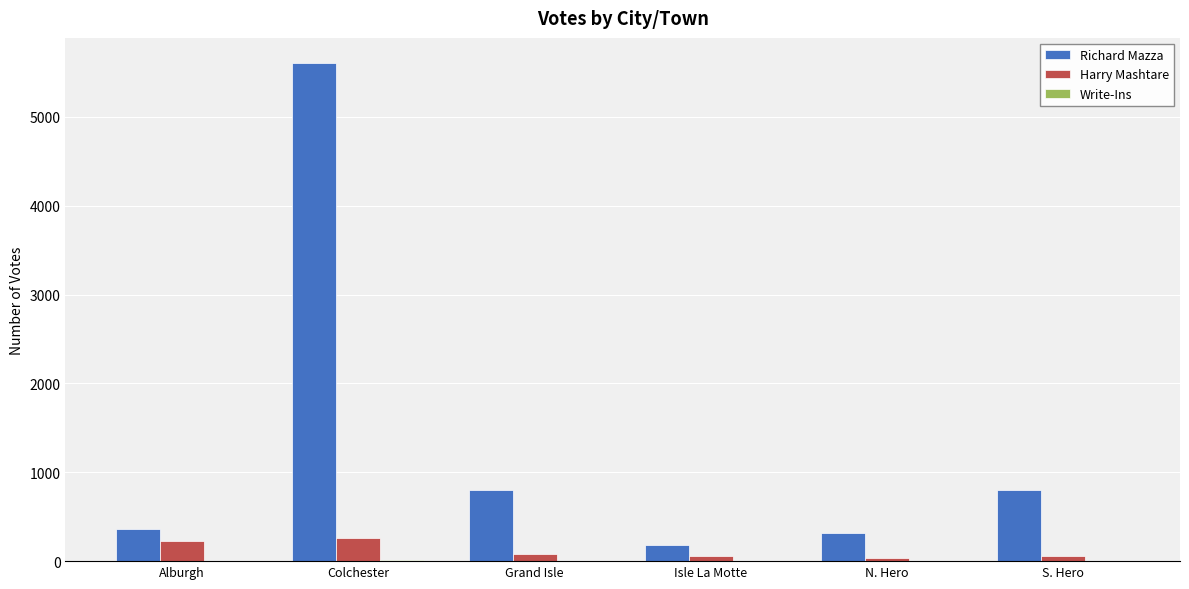

At which category is the sum across all series the highest?

Colchester